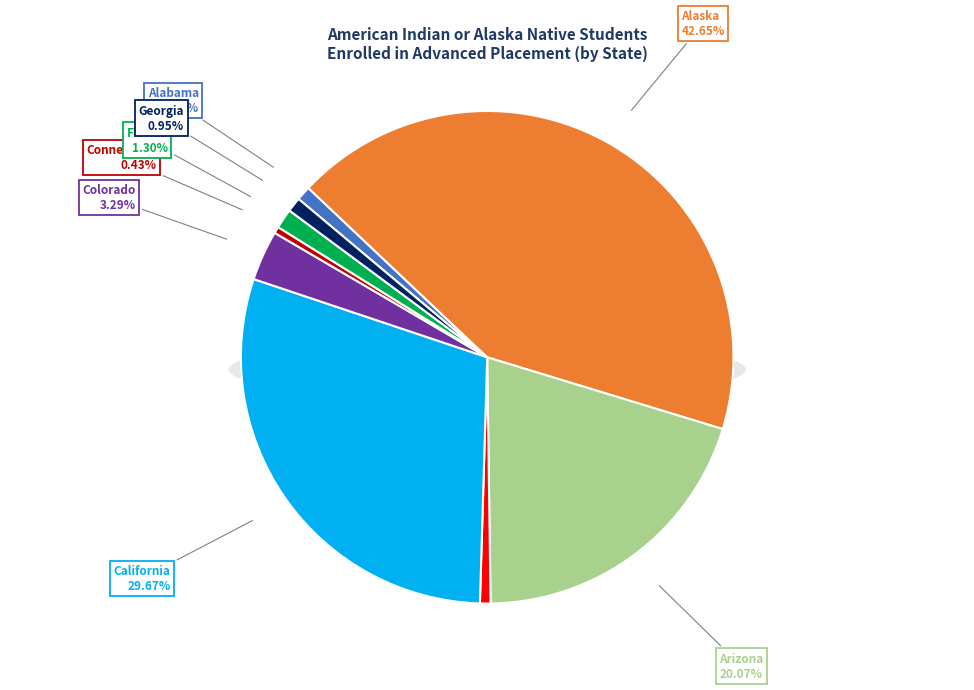

Which slice is the smallest?

Delaware